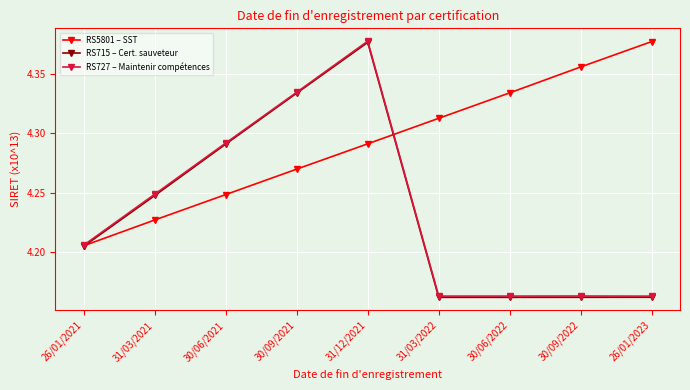

What are all the series names shown in the legend?

RS5801 – SST, RS715 – Cert. sauveteur, RS727 – Maintenir compétences